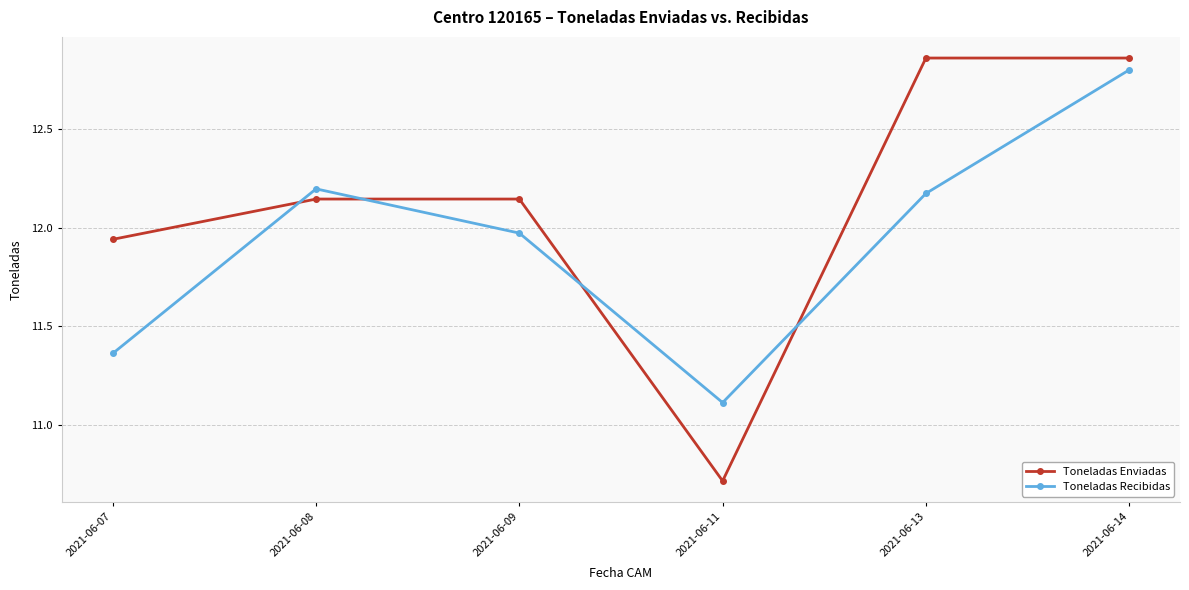

Is this an area chart (filled region under the line)?

No